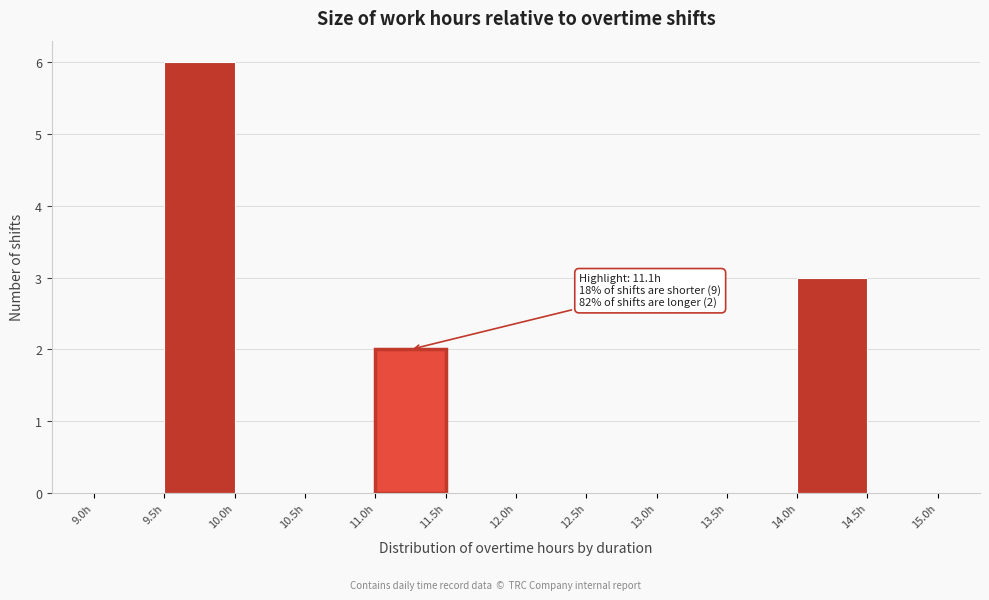

Which range on the x-axis has the tallest bar?

9.5 to 10.0